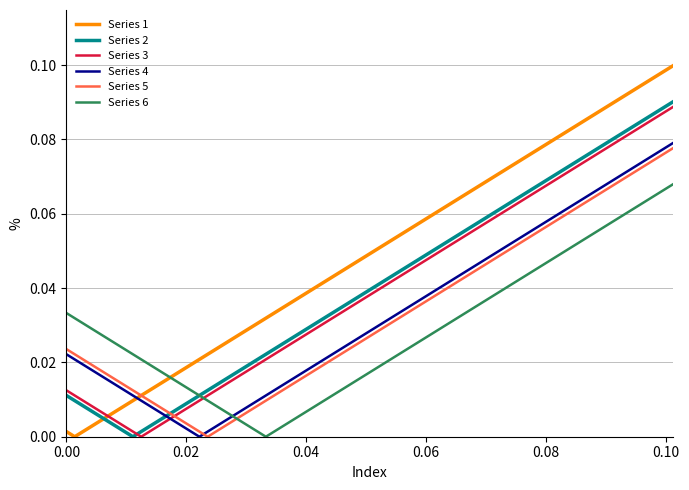

Which series has the largest total across all categories?

Series 1